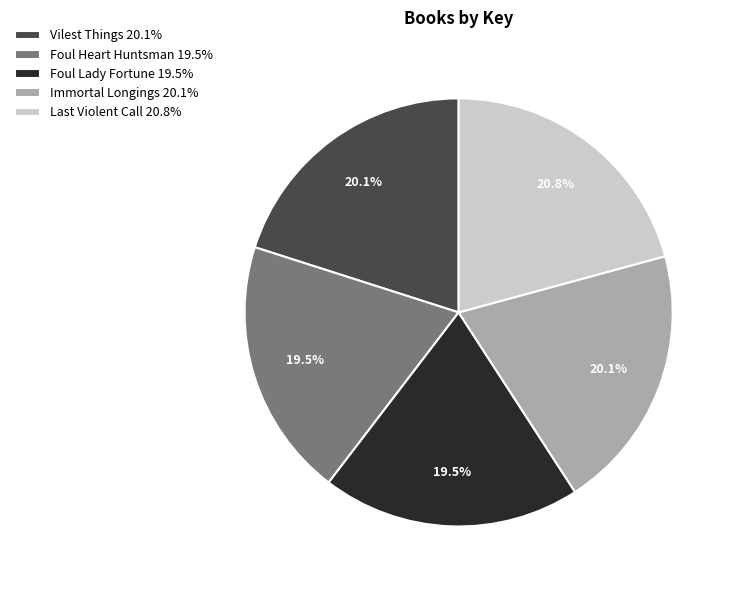

Between Vilest Things 20.1% and Foul Heart Huntsman 19.5%, which is larger?

Vilest Things 20.1%